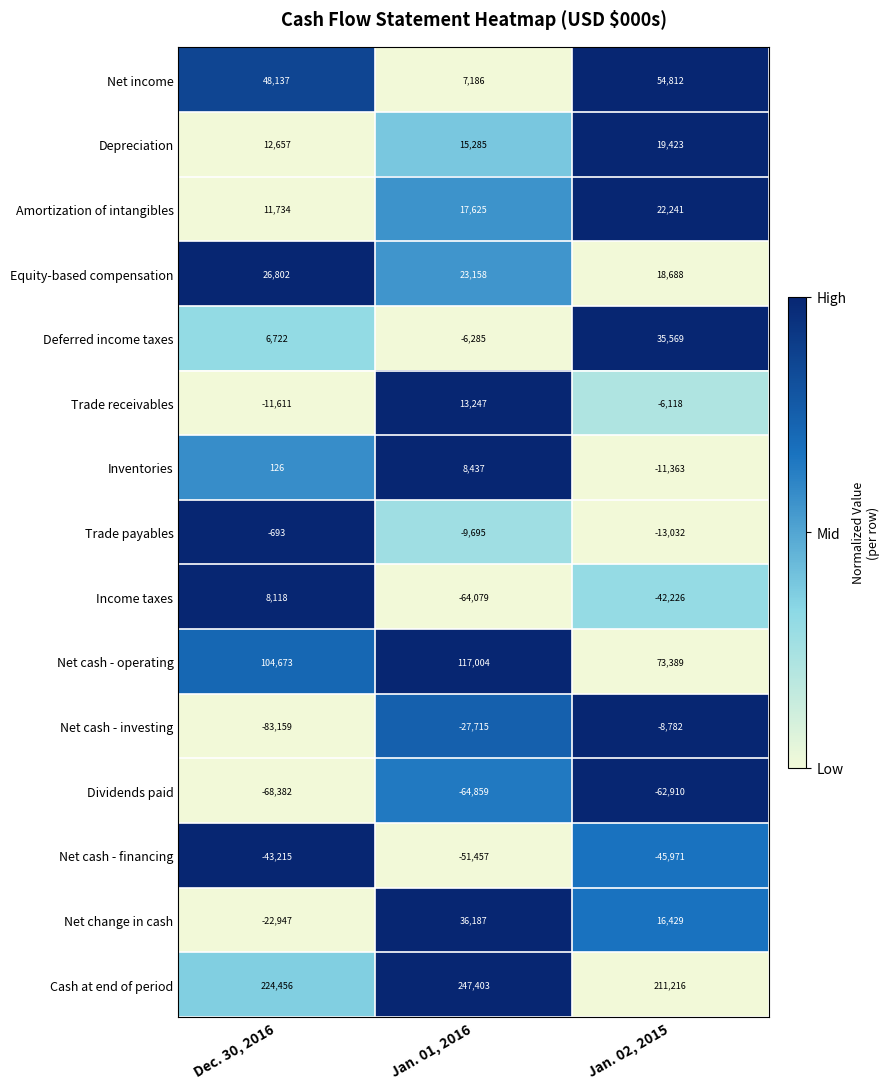

The value of Net income at Jan. 02, 2015 is 18434. True or false?

False